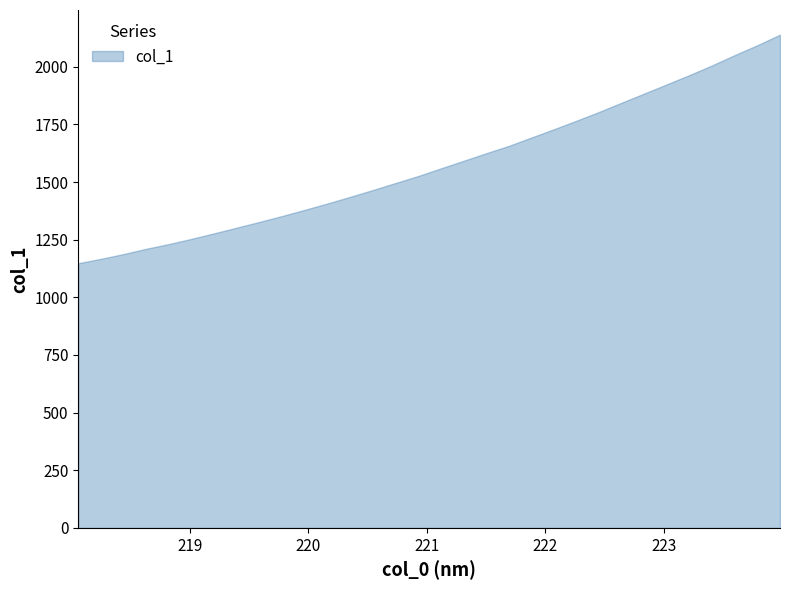

What is the difference between the maximum and second lowest values in the y series?

972.4